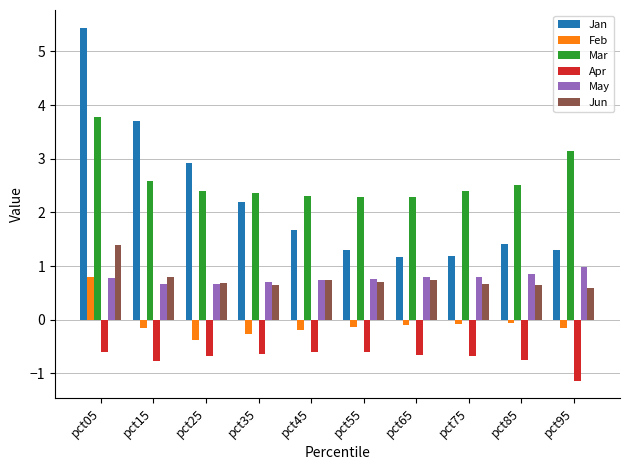

Does the chart contain any negative values?

Yes